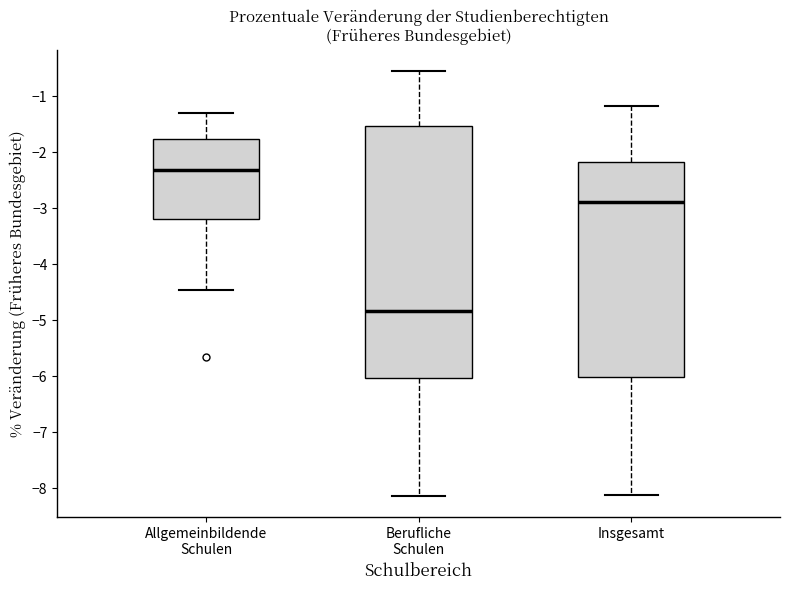

Reading left to right, transcribe this box plot: for each box, give where its median line is, the range the box spans, and where its two whiskers end, as read against the y-axis. The values are not printed on the chart, so give them approximately, as read against the axis.

Allgemeinbildende Schulen: median -2.3, box -3.2 to -1.8, whiskers -4.5 to -1.3
Berufliche Schulen: median -4.8, box -6.0 to -1.5, whiskers -8.1 to -0.5
Insgesamt: median -2.9, box -6.0 to -2.2, whiskers -8.1 to -1.2